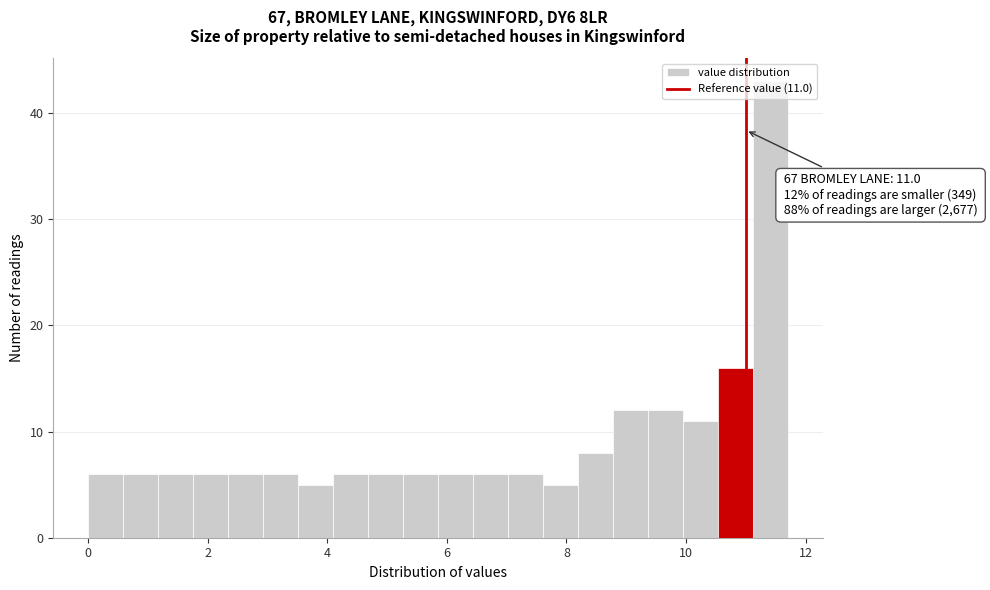

Read against the x-axis, roughly where is the centre of the tallest bar?

11.4